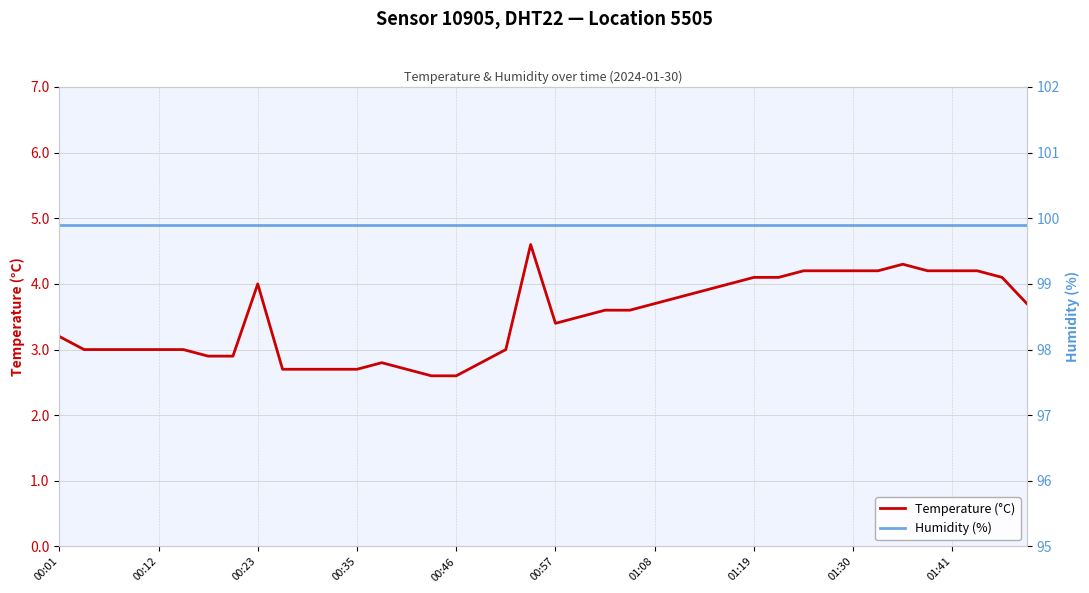

Count the number of categories in the chart.

40